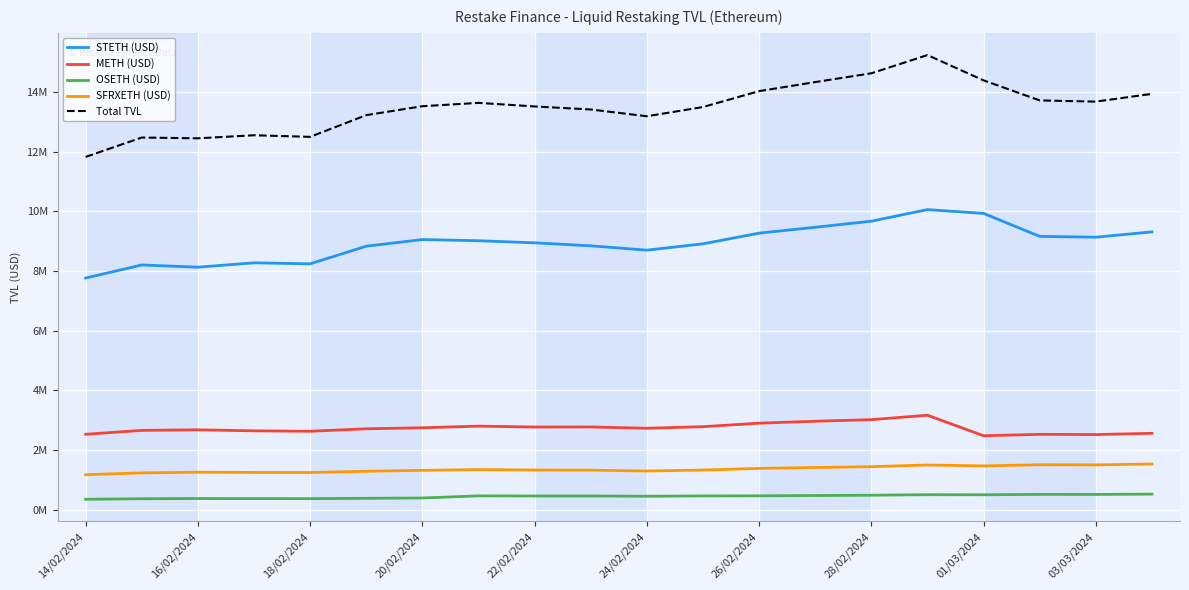

Reading right to left, what are all the values shown in this chart?

STETH (USD): 9313316.2	9135587.6	9163079.4	9932845.7	10060431.8	9671874.3	9468604.6	9270615.6	8913591.5	8700863.7	8846817.7	8946649.1	9017173.5	9056237.7	8833889.6	8242843.1	8276809.7	8130132.5	8205392.1	7765604.5
METH (USD): 2564139.8	2521569.4	2528980.8	2482542.9	3169034.8	3021281.1	2967812.5	2903280.3	2785926.8	2733233.1	2776251.5	2774234.3	2804351.3	2749687.1	2714662.7	2631917.3	2646497.6	2680802.9	2661181.2	2530938.3
OSETH (USD): 526046.0	515572.0	517078.7	504102.9	506589.8	488462.7	478903.2	468123.4	465666.0	454521.8	463690.3	463294.3	467786.9	396091.0	385545.7	373884.9	375511.9	378460.0	371431.7	353077.7
SFRXETH (USD): 1535809.6	1506181.0	1510253.0	1471105.2	1502689.7	1446246.3	1418334.1	1388057.9	1332516.1	1299809.3	1328777.7	1332811.8	1347688.5	1322818.9	1291396.0	1249554.5	1252904.1	1260002.1	1237176.4	1176493.6
Total TVL: 13939339.0	13678936.7	13719418.7	14390622.9	15238772.4	14627889.9	14333679.4	14030101.6	13497723.8	13188450.8	13415560.5	13517012.7	13637023.7	13524857.8	13225516.5	12498221.7	12551745.3	12449403.5	12475187.3	11826119.6